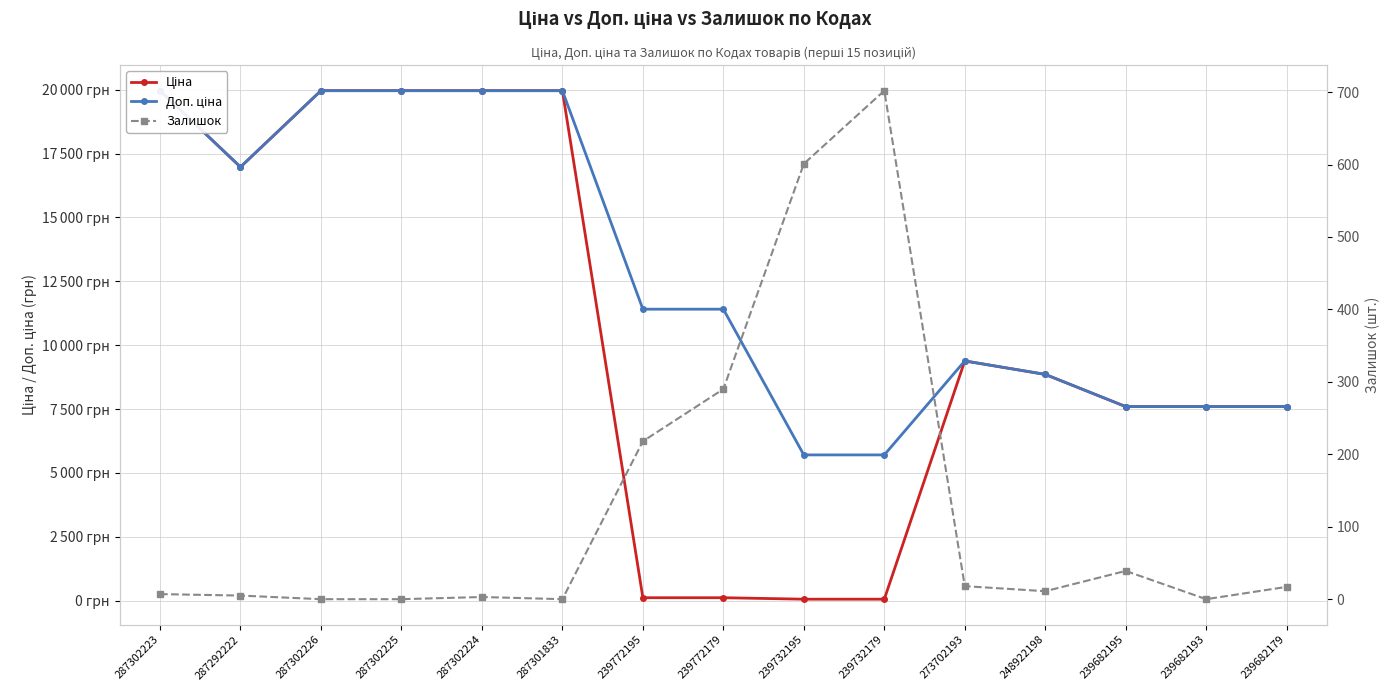

True or false: Залишок and Доп. ціна intersect in this chart.

False